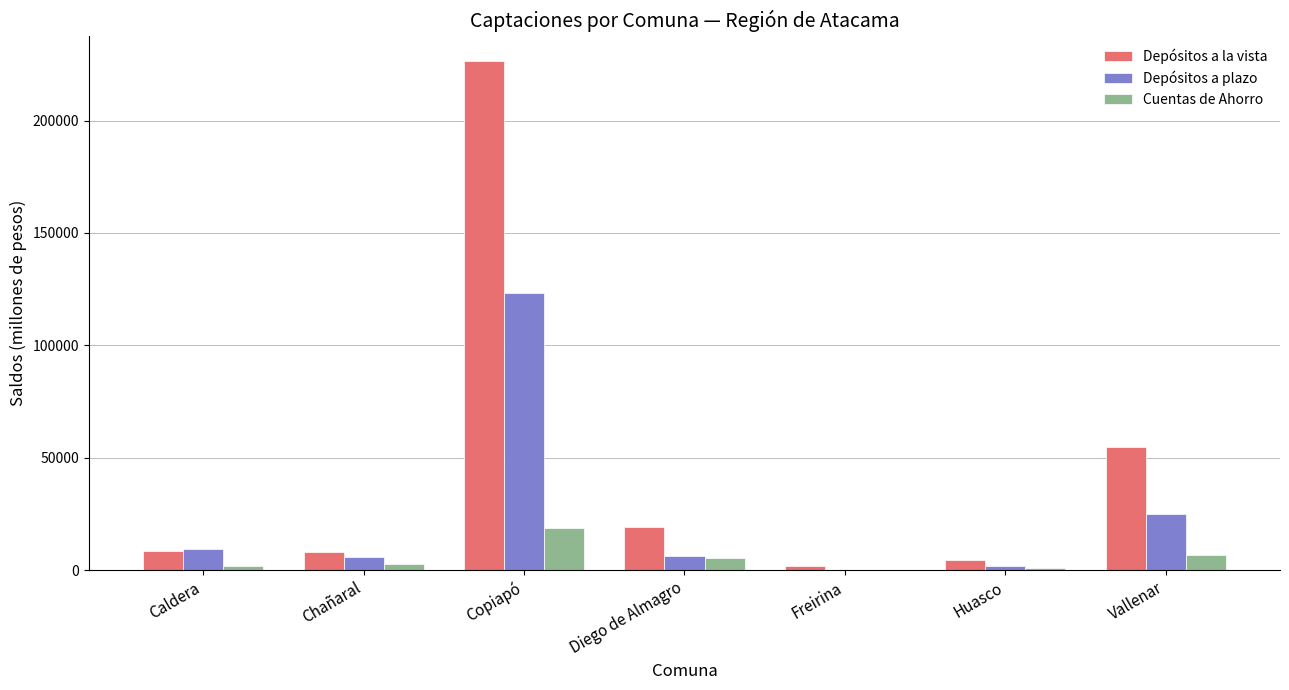

What is the highest value of the Depósitos a la vista series?

226493.5